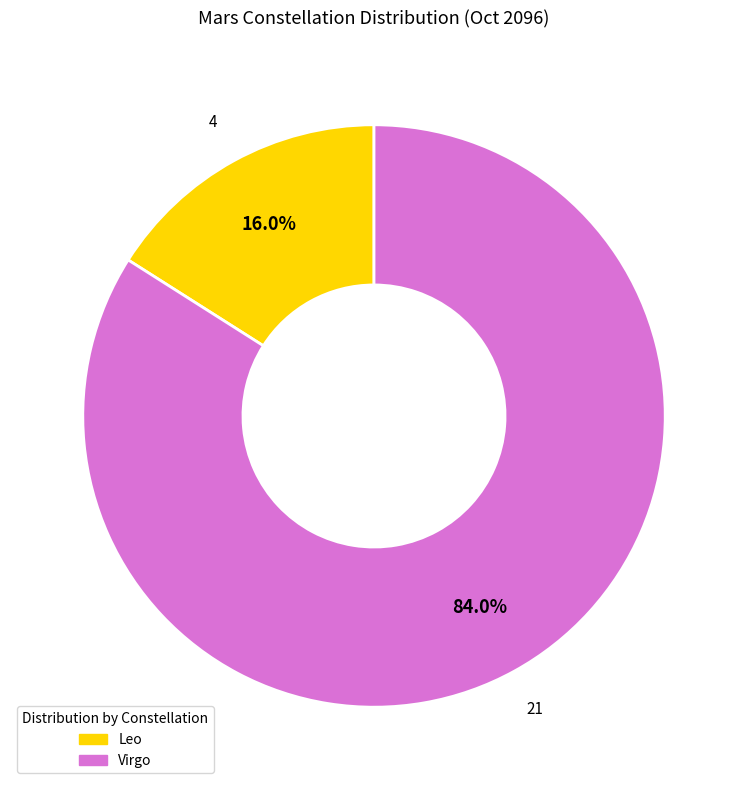

To the nearest percent, what portion does Virgo represent?

84%